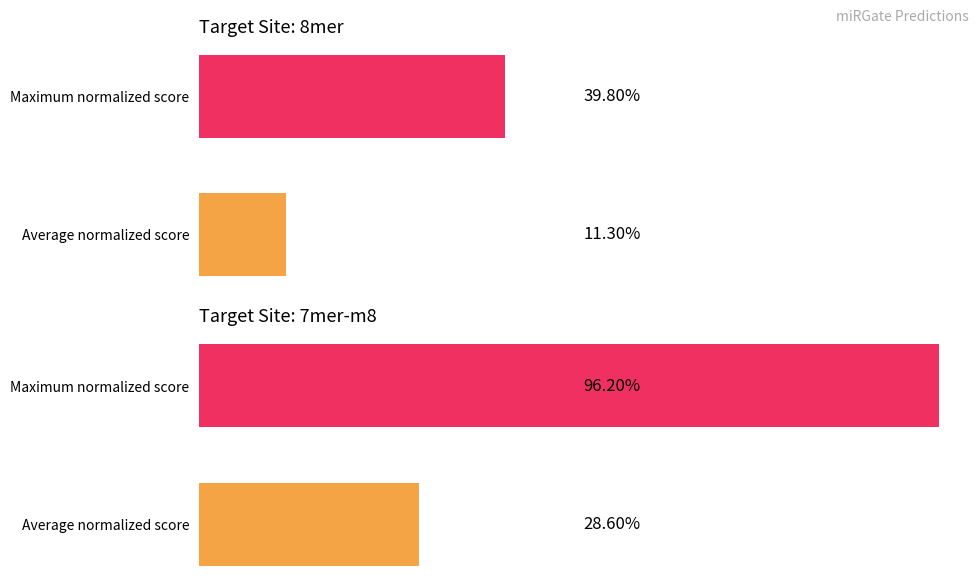

What is the total value across all series at Maximum normalized score?

1.4